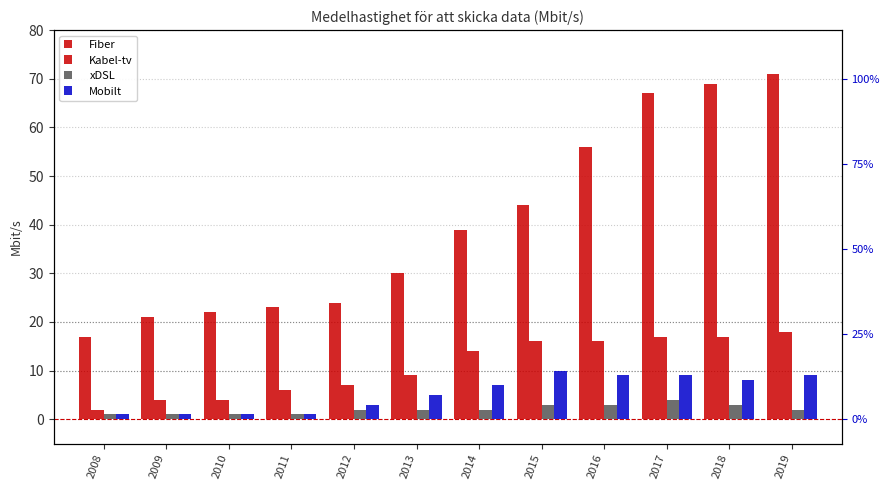

What is the value of the xDSL bar at the 3rd from the left?

1